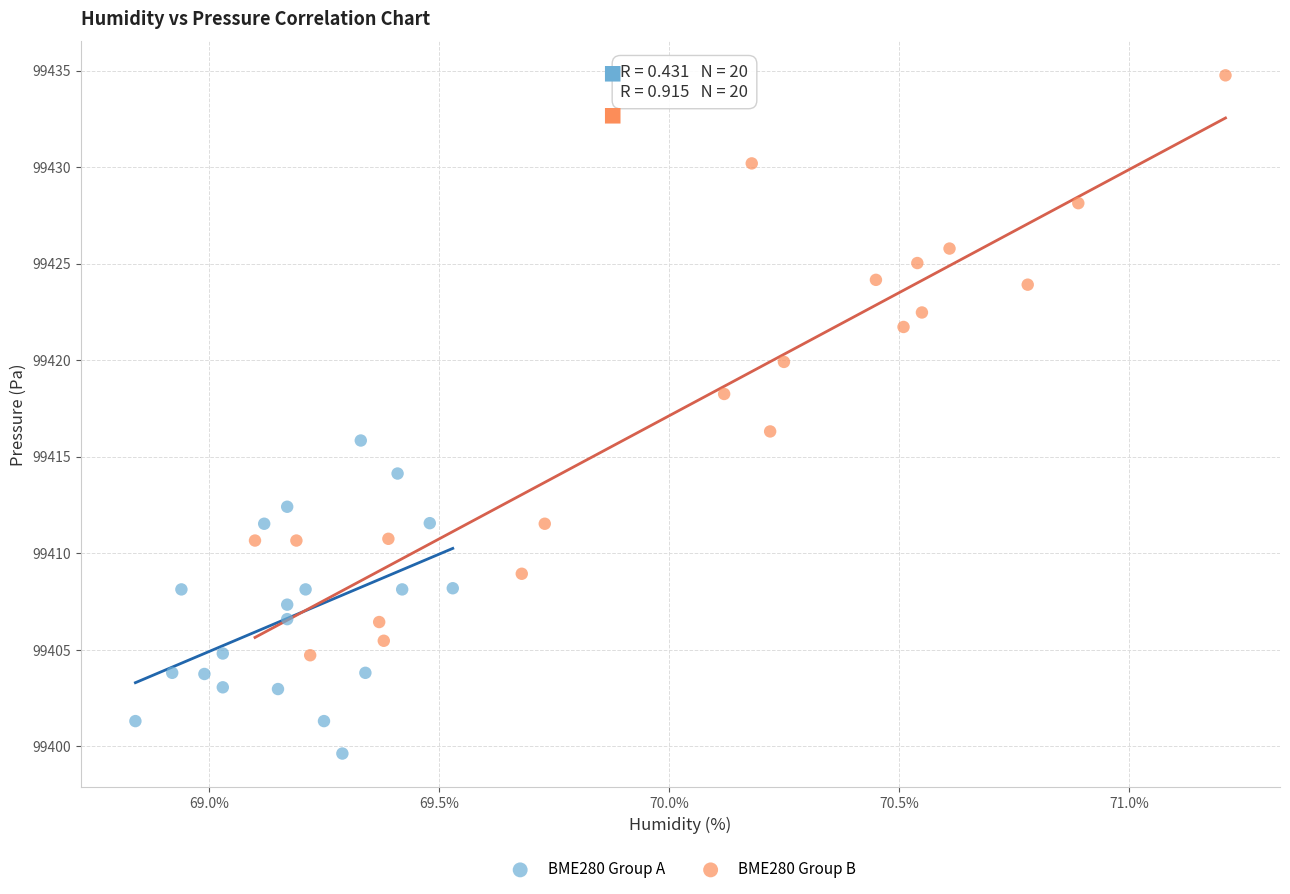

Which series has the widest spread of Y values?

BME280 Group B